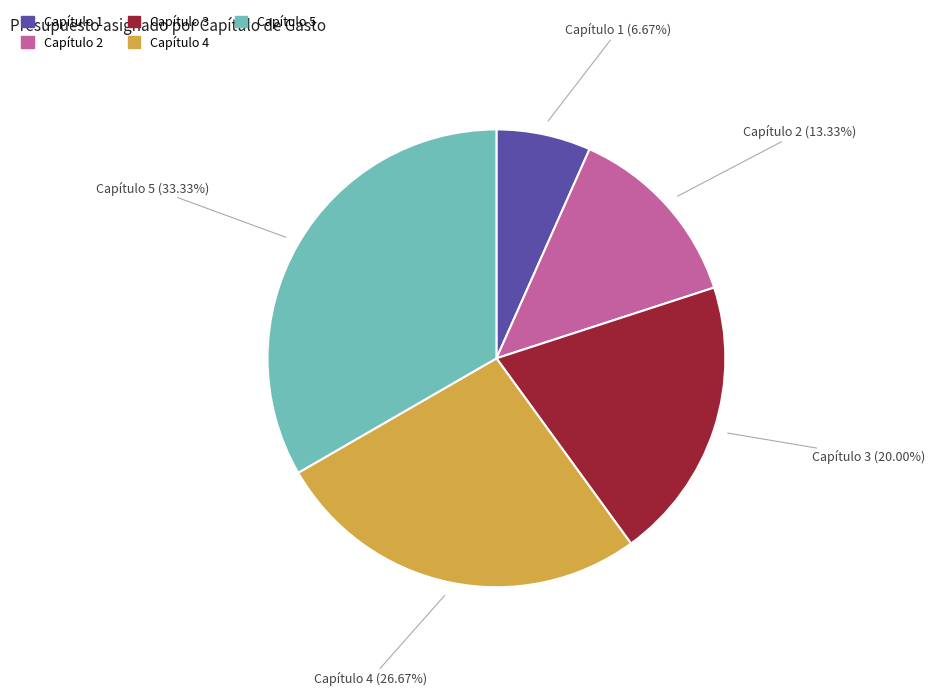

What is the ratio of the value at Capítulo 4 to the value at Capítulo 1?

4.0